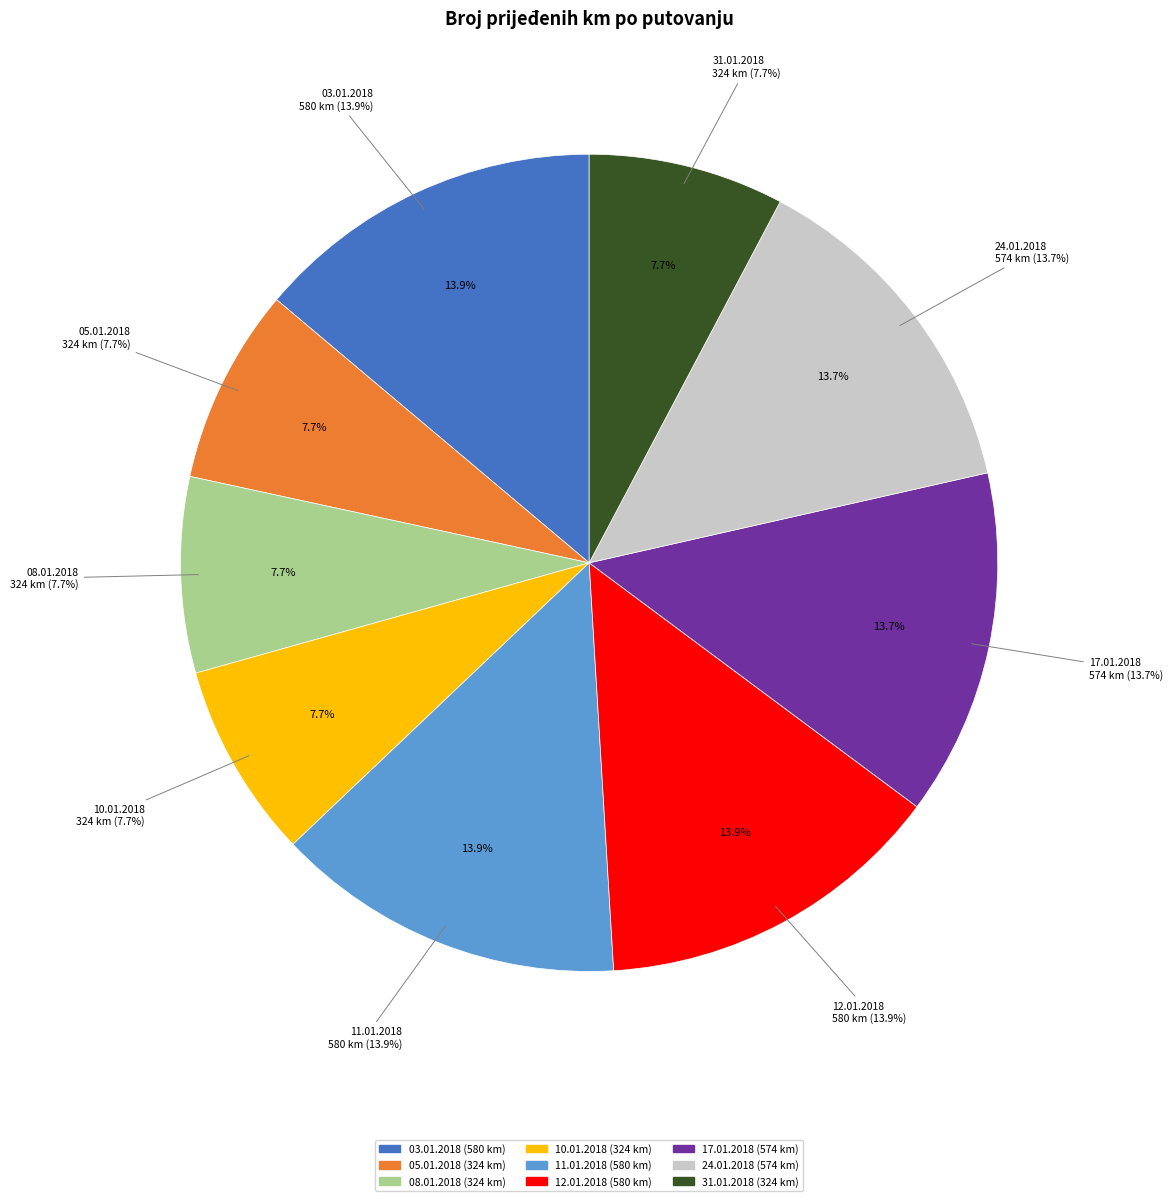

The 17.01.2018 slice represents 21% of the pie. True or false?

False